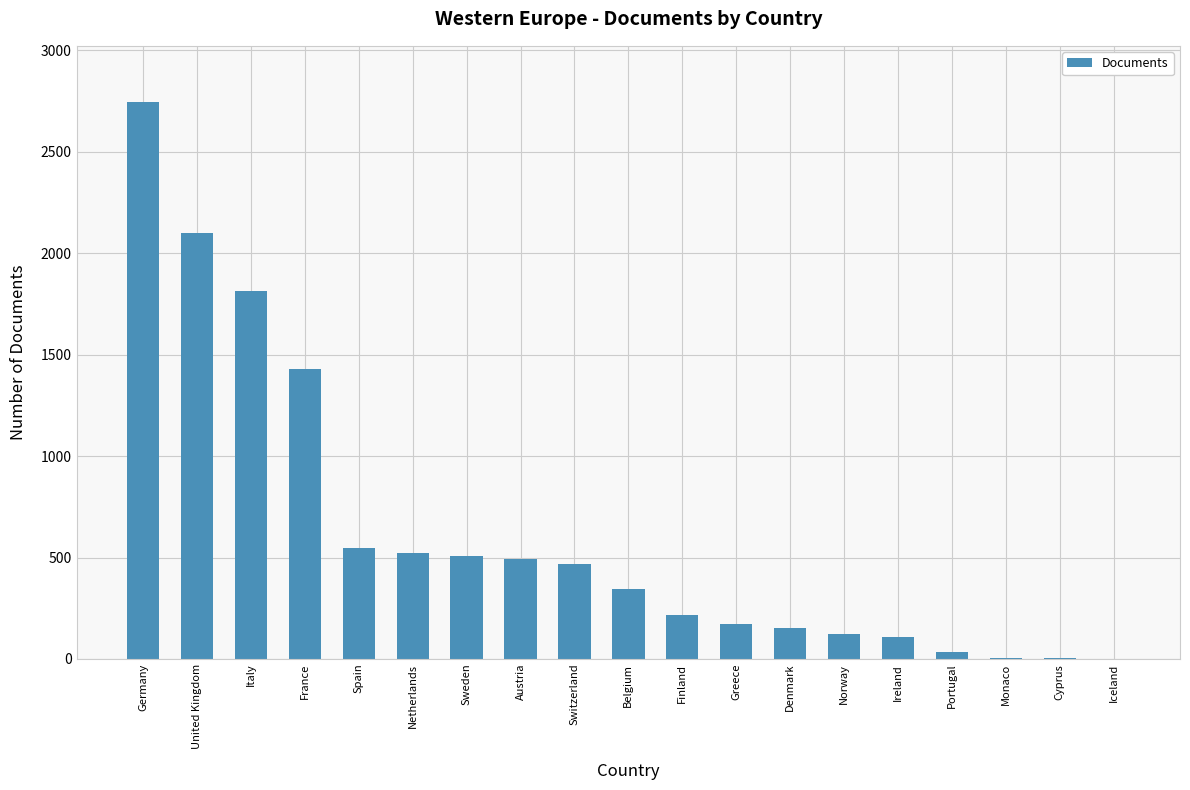

How many categories are shown in the chart?

19